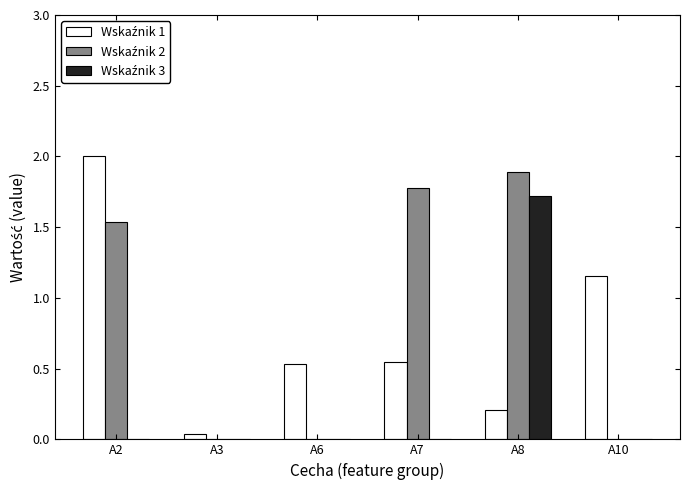

What is the maximum value shown in the chart?

2.0